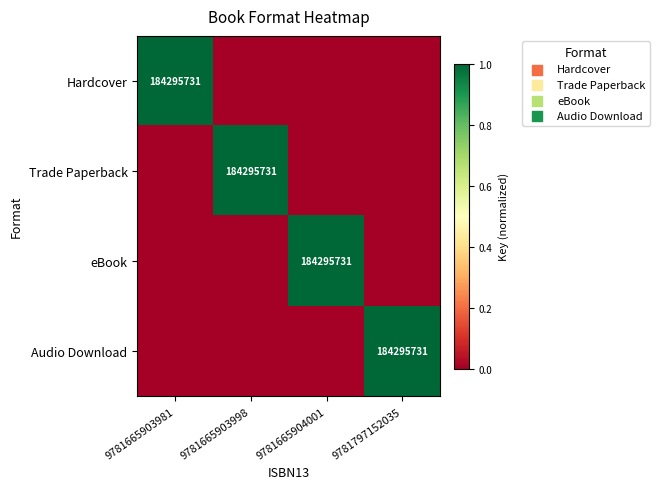

True or false: Audio Download has a value of 184295731 at 9781797152035.

True